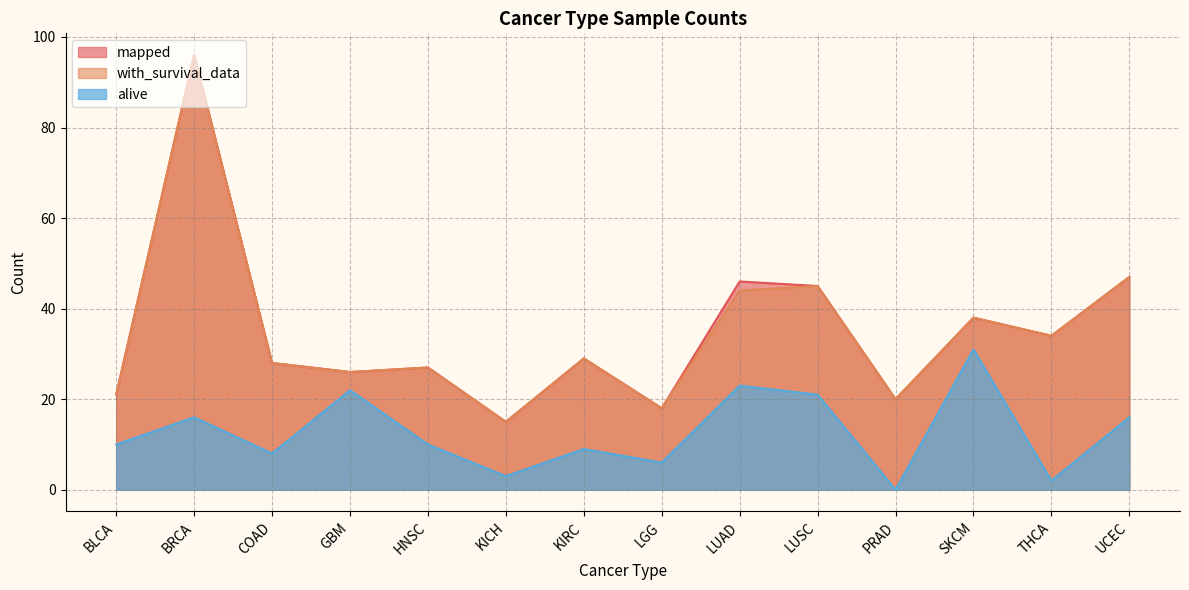

At which category does with_survival_data reach its first local valley?

GBM